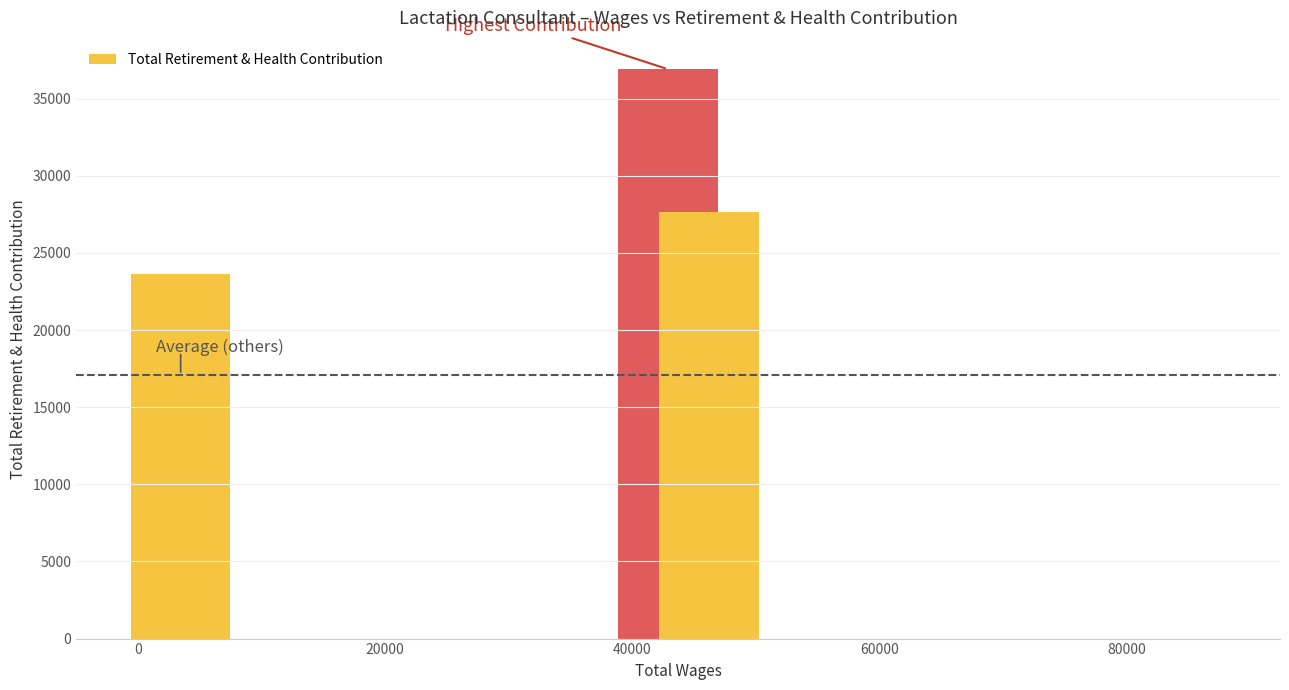

What is the sum of all values?

88184.6